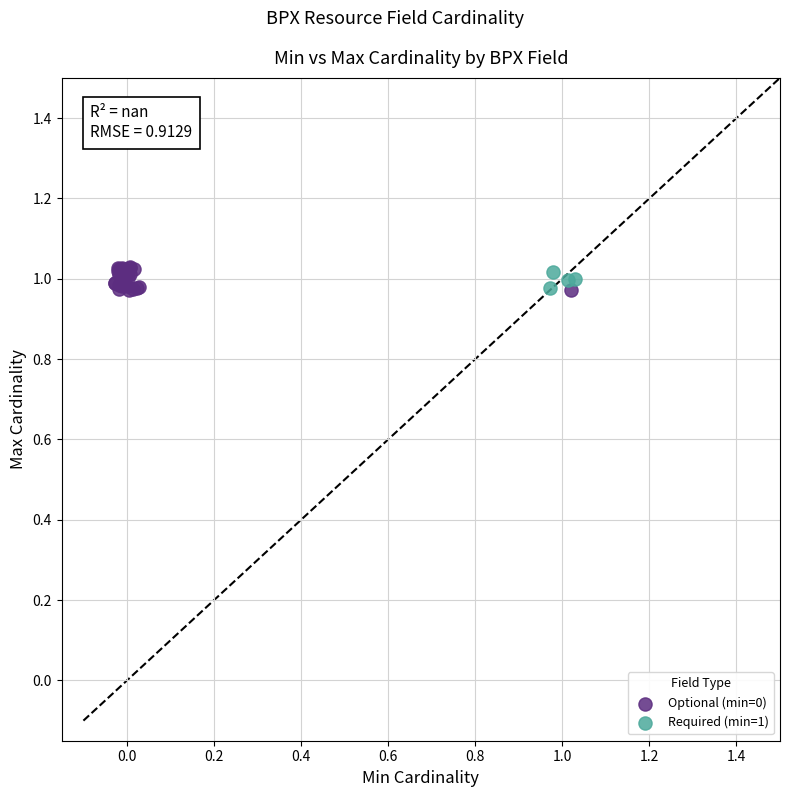

Which series has the widest spread of Y values?

Optional (min=0)